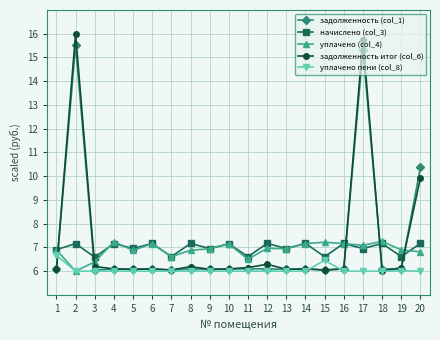

Which series has the largest range (max minus min)?

задолженность итог (col_6)